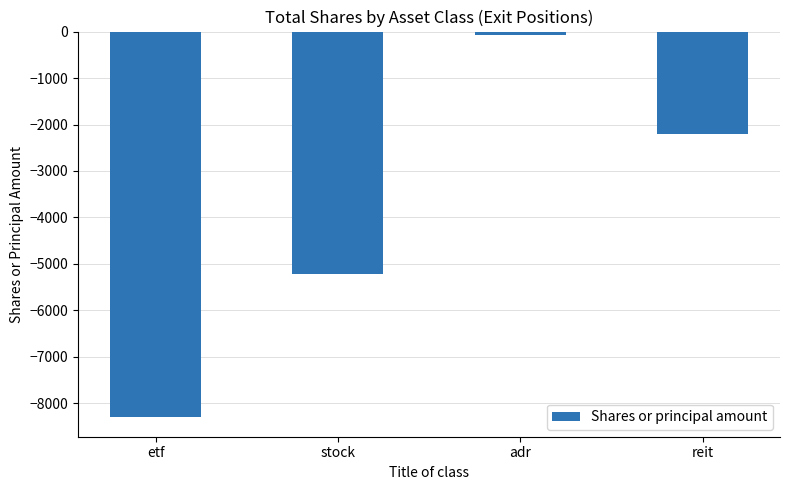

The chart shows a value of -8303 at etf. True or false?

True